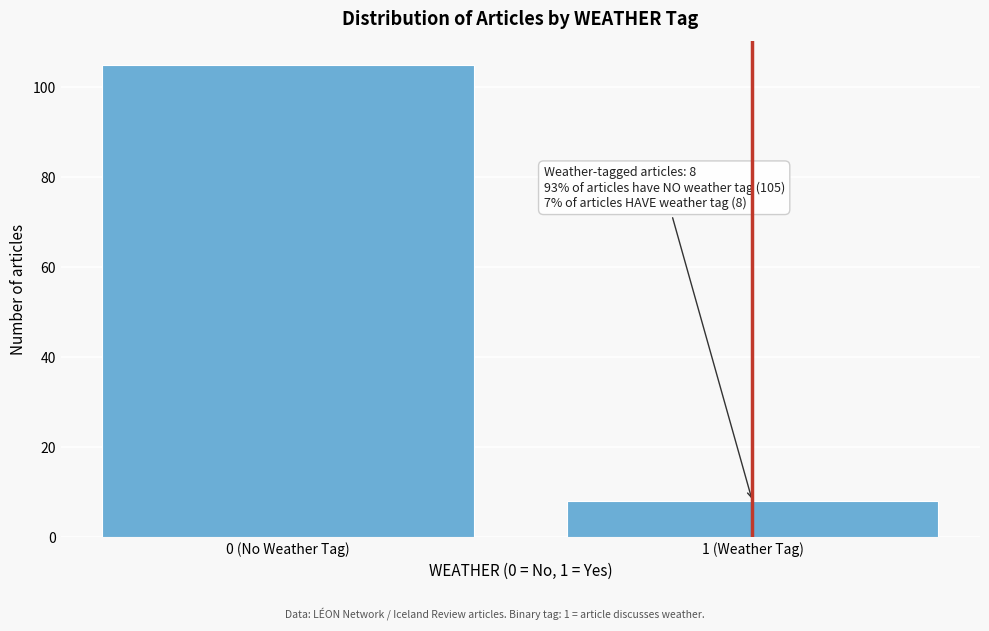

Reading left to right, what are all the values shown in this chart?

0 (No Weather Tag)=105	1 (Weather Tag)=8